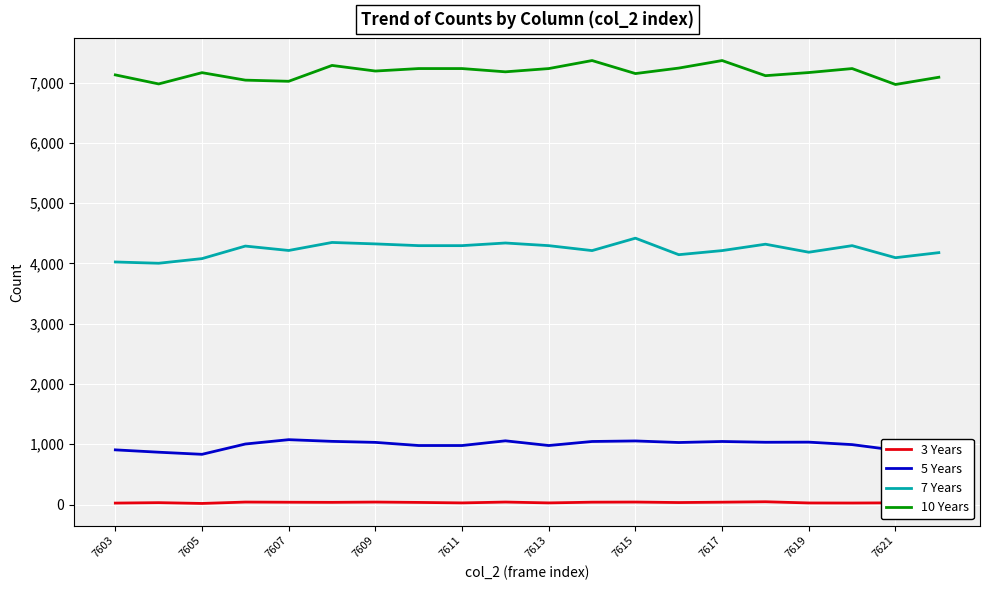

What is the greatest value displayed?

7366